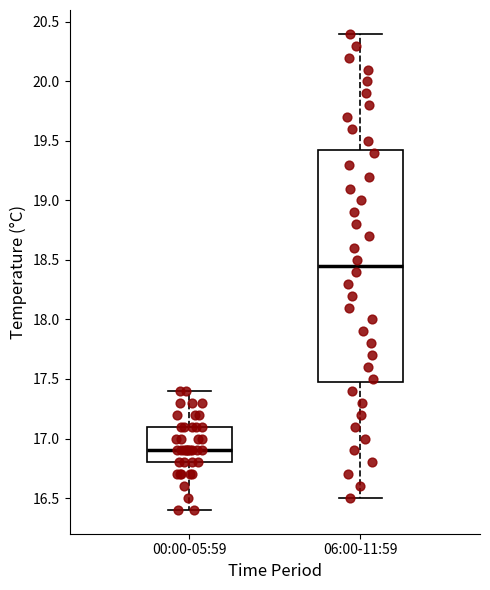

Which box has the highest median line?

06:00-11:59